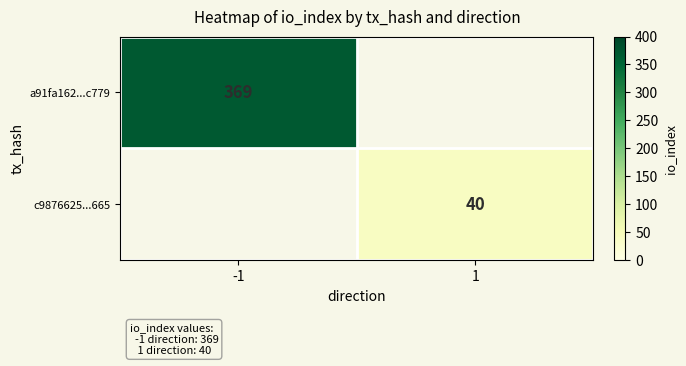

True or false: a91fa162...c779 has a value of 369 at -1.

True